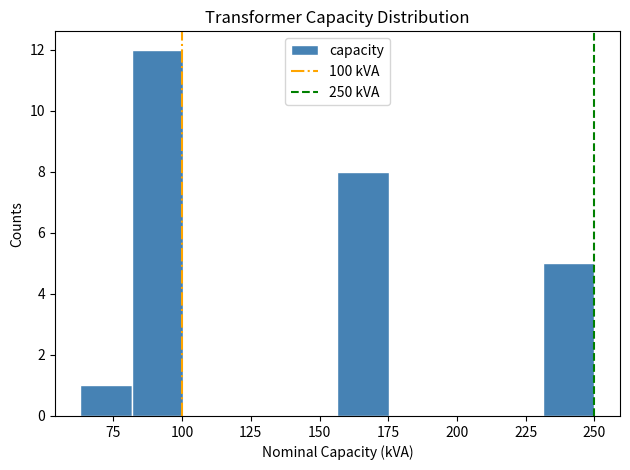

Read against the x-axis, roughly where is the centre of the tallest bar?

90